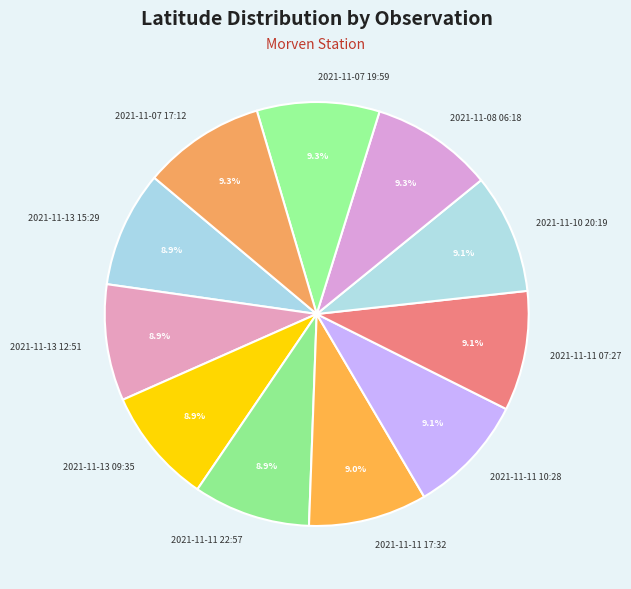

Approximately how many times larger is the value at 2021-11-11 07:27 compared to 2021-11-11 10:28?

1.0